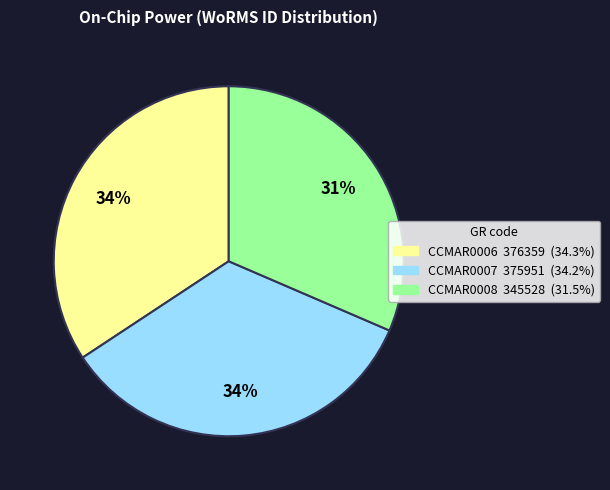

True or false: CCMAR0006 accounts for 34% of the total.

True